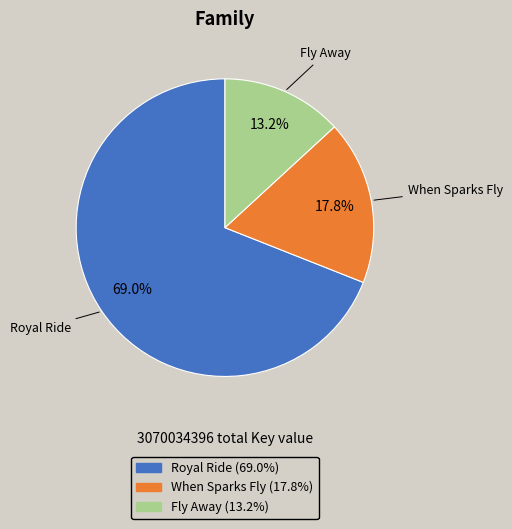

What is the total percentage of Fly Away and Royal Ride?

82.2%